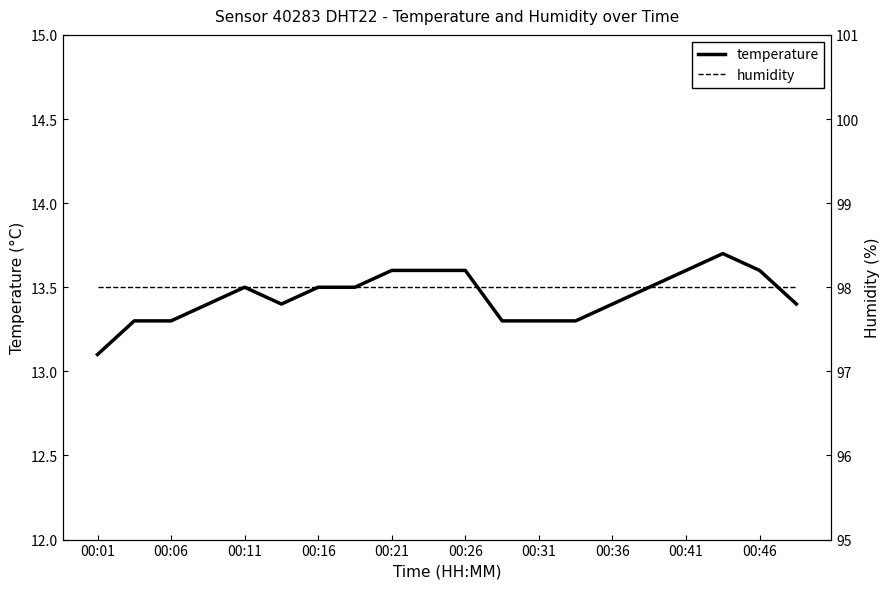

Does the chart have visible grid lines?

No